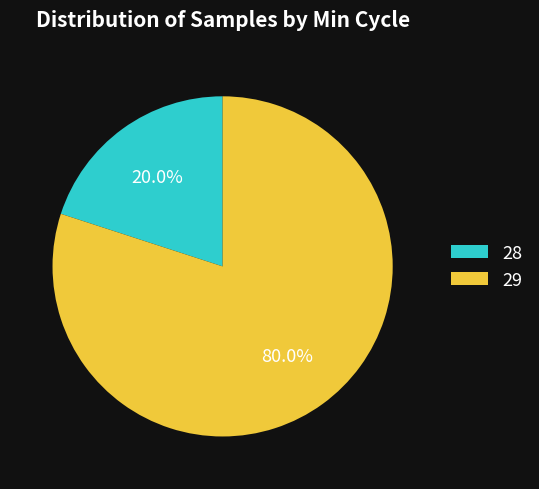

To the nearest percent, what portion does 29 represent?

80%